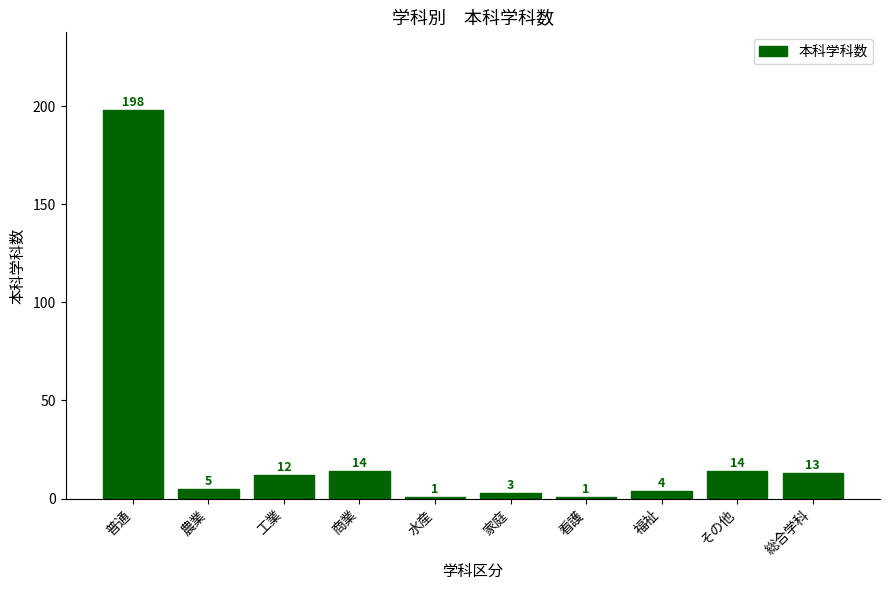

Where does the data first go above 12?

普通